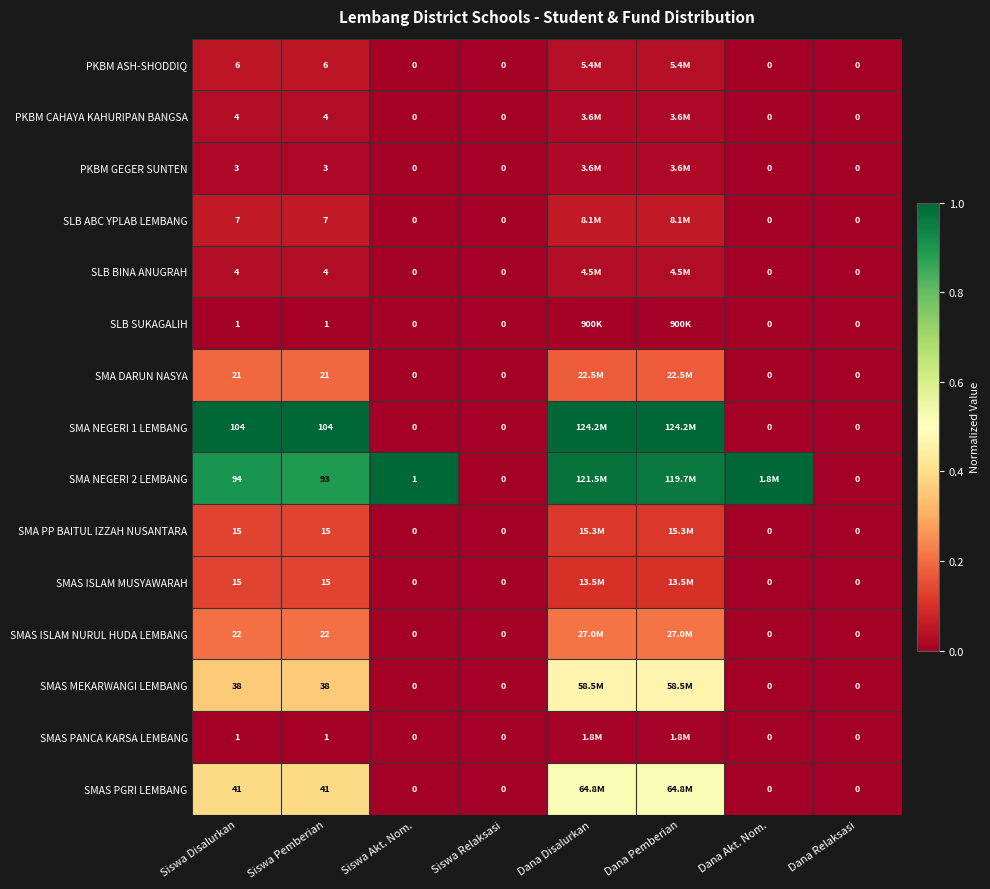

Is the value of SLB BINA ANUGRAH at Siswa Pemberian greater than the value of SMAS ISLAM MUSYAWARAH at Siswa Akt. Nom.?

Yes